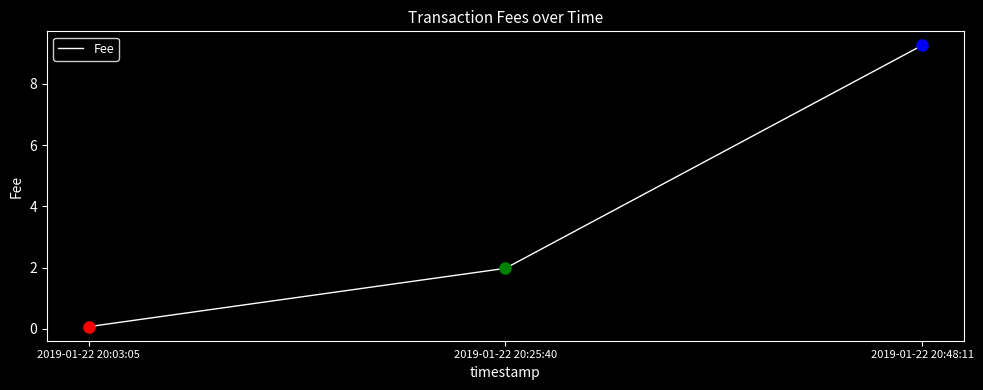

What is the sum of all values?

11.3